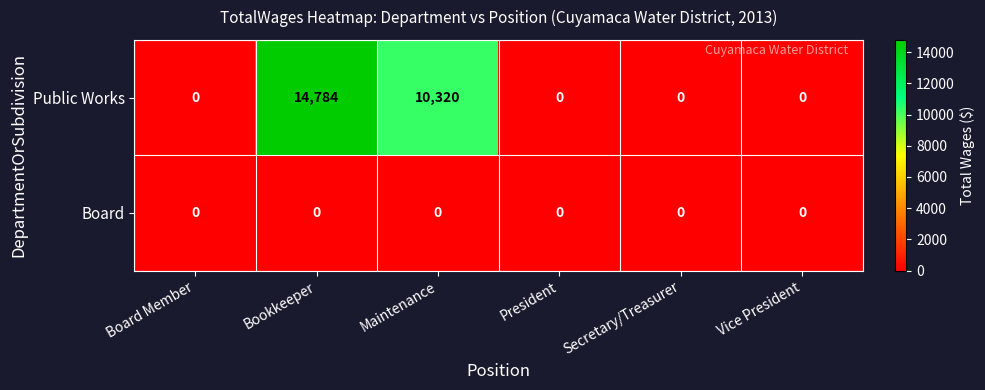

List the series in order of their peak value, lowest first.

Board, Public Works